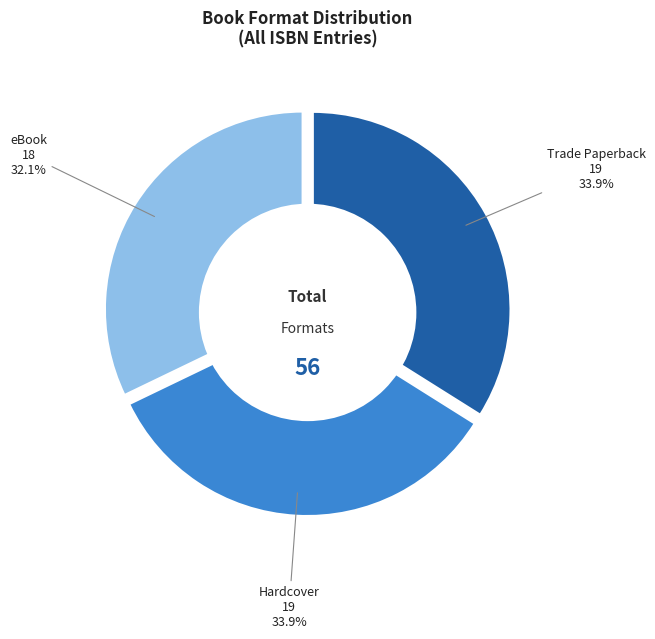

Is it true that Trade Paperback is 23% of the pie?

False